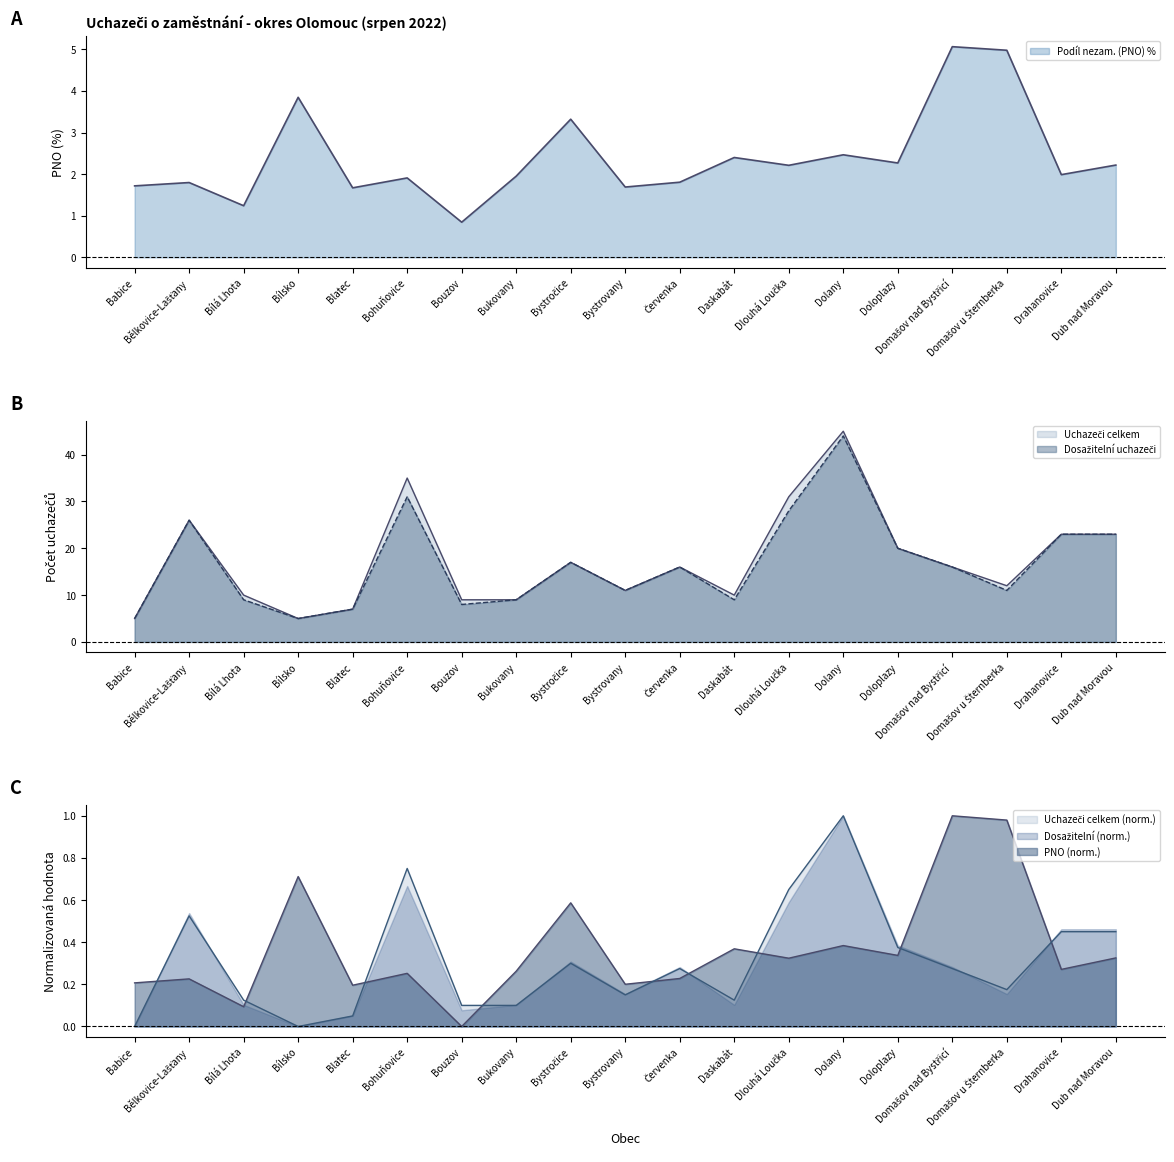

What is the label of the 12th point from the right?

Bukovany